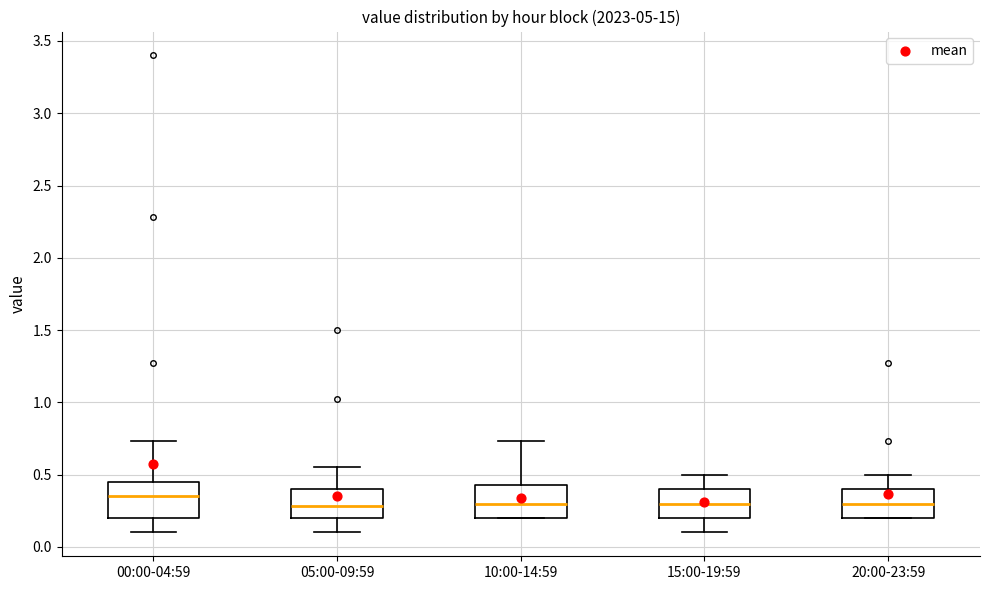

Reading left to right, transcribe this box plot: for each box, give where its median line is, the range the box spans, and where its two whiskers end, as read against the y-axis. The values are not printed on the chart, so give them approximately, as read against the axis.

00:00-04:59: median 0.35, box 0.20 to 0.45, whiskers 0.10 to 0.75
05:00-09:59: median 0.30, box 0.20 to 0.40, whiskers 0.10 to 0.55
10:00-14:59: median 0.30, box 0.20 to 0.45, whiskers 0.20 to 0.75
15:00-19:59: median 0.30, box 0.20 to 0.40, whiskers 0.10 to 0.50
20:00-23:59: median 0.30, box 0.20 to 0.40, whiskers 0.20 to 0.50